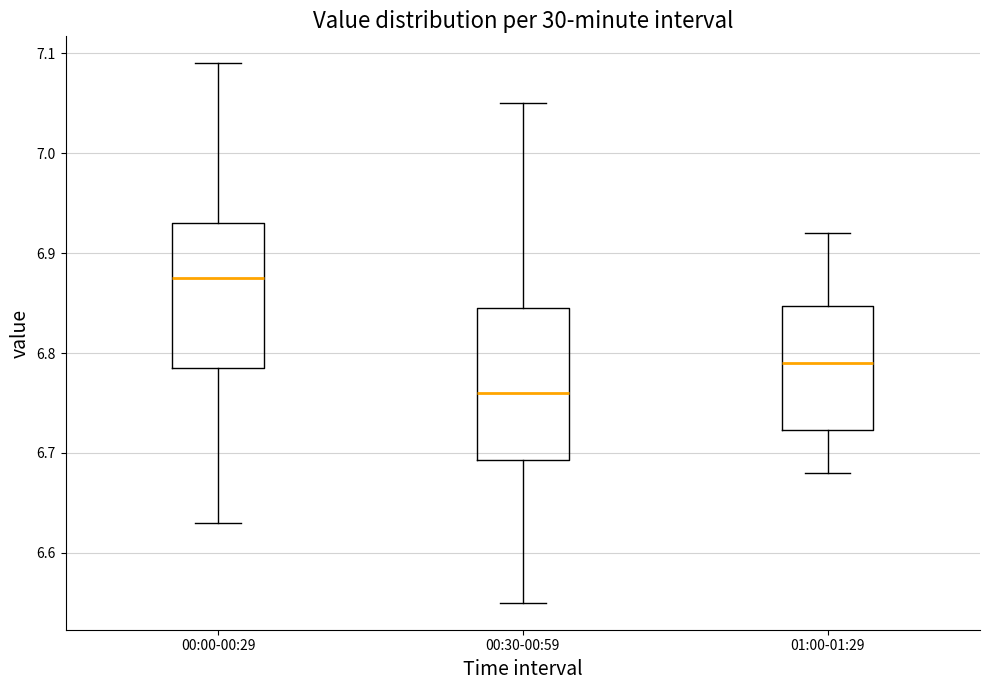

Which box has the lowest median line?

00:30-00:59